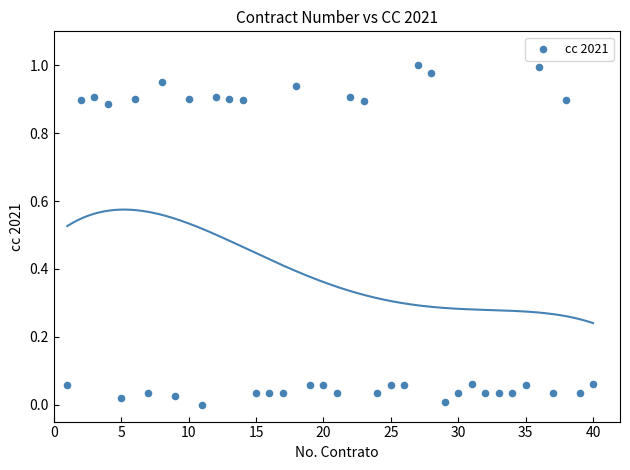

How many points are shown in the scatter plot?

40